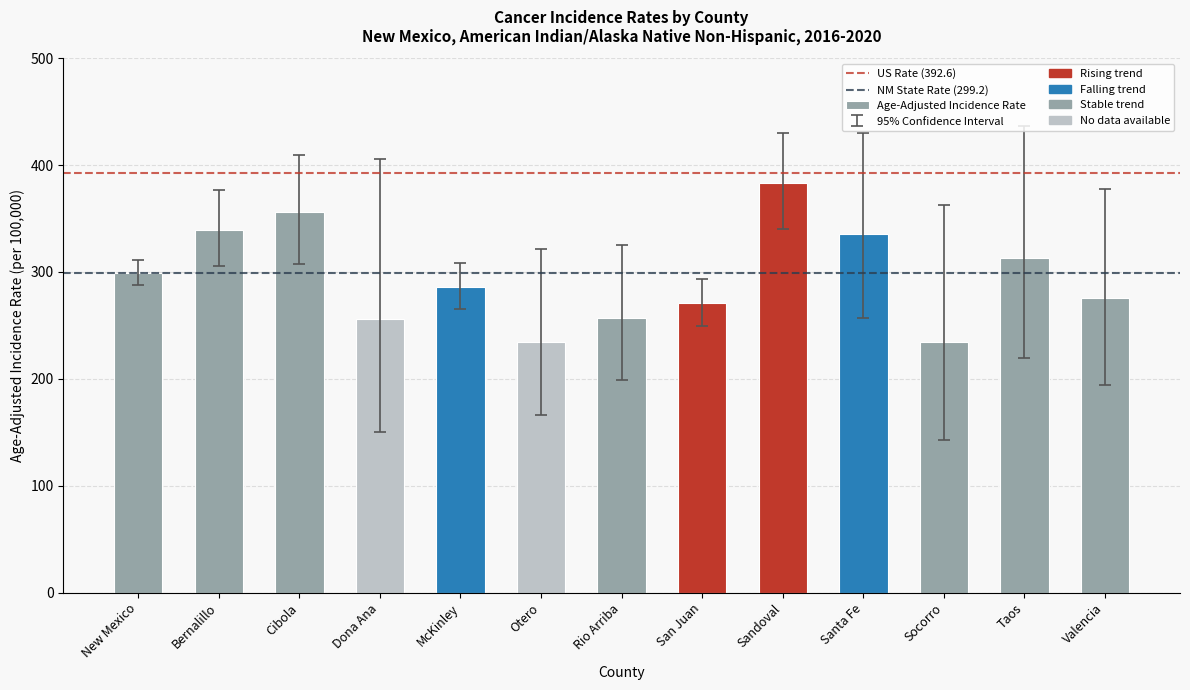

What is the difference between the values at Valencia and New Mexico?

24.0